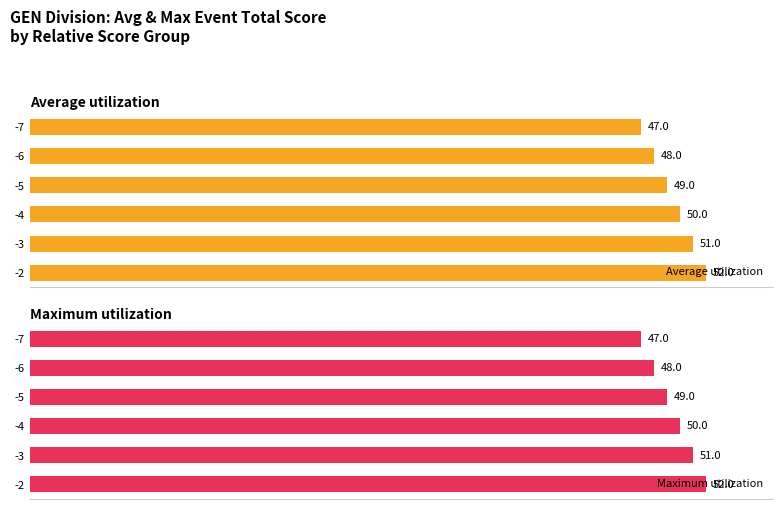

Is it true that Maximum utilization equals 144.5 at -7?

False